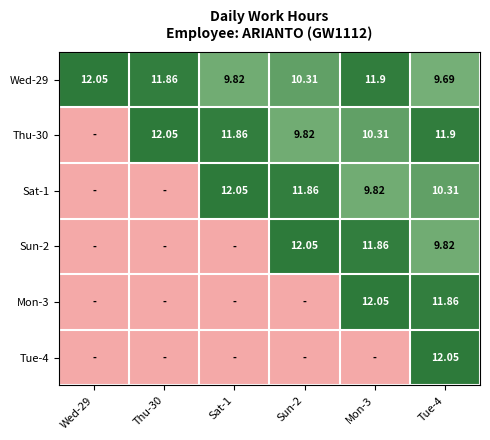

Between Sat-1 and Sun-2, which is larger?

Sun-2